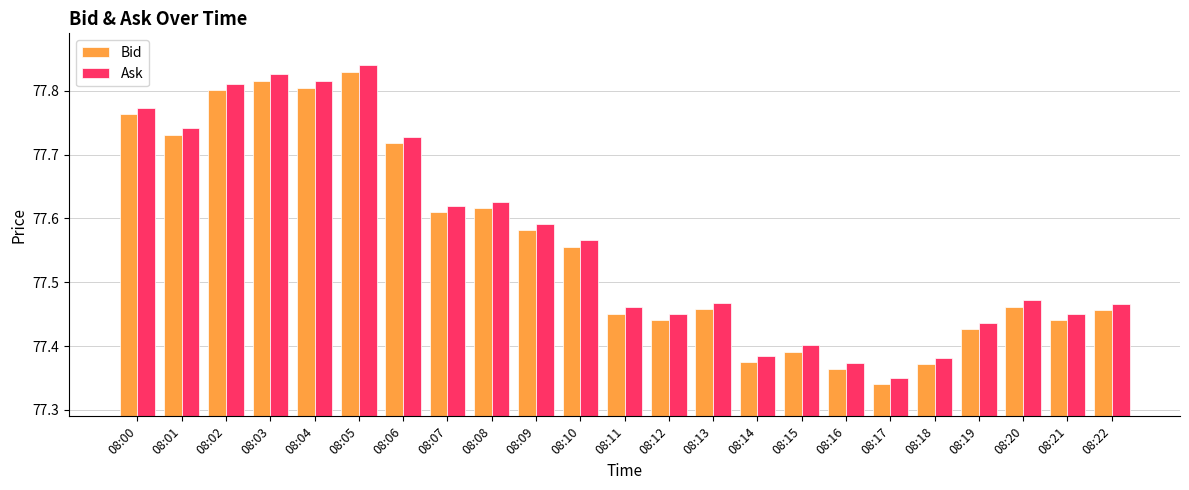

Is the value of Ask at 08:14 greater than the value of Bid at 08:18?

Yes